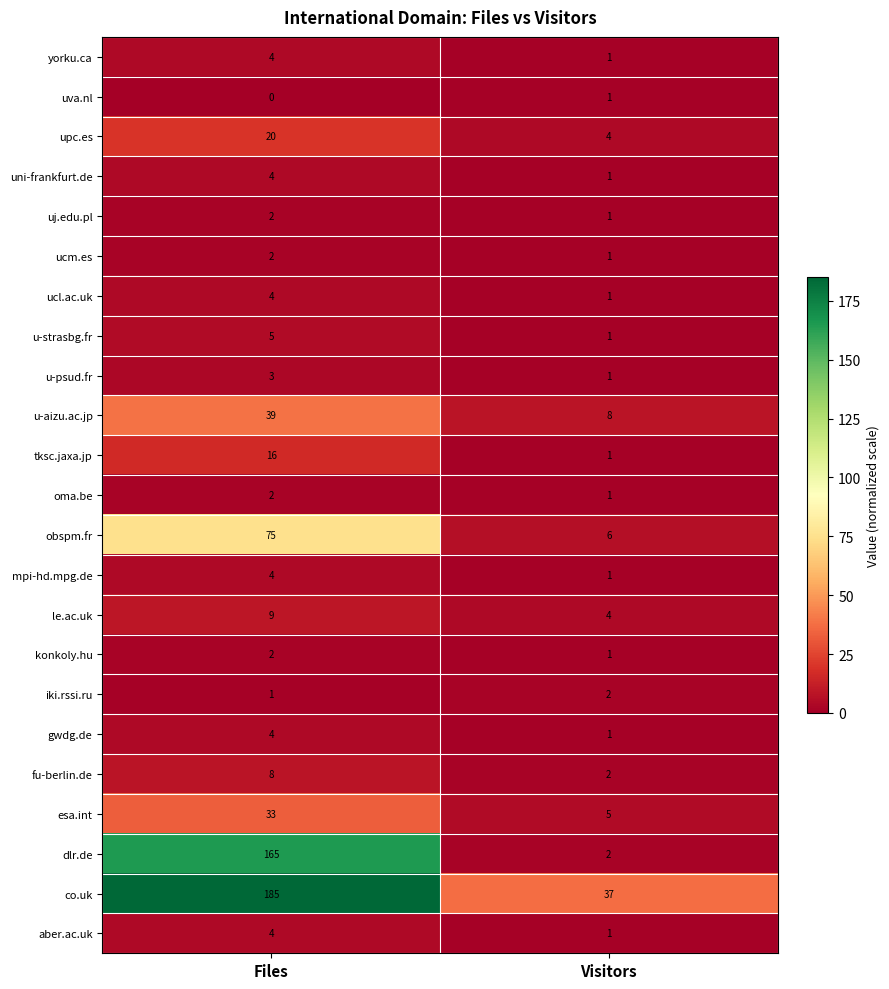

Is it true that dlr.de equals 242 at Files?

False